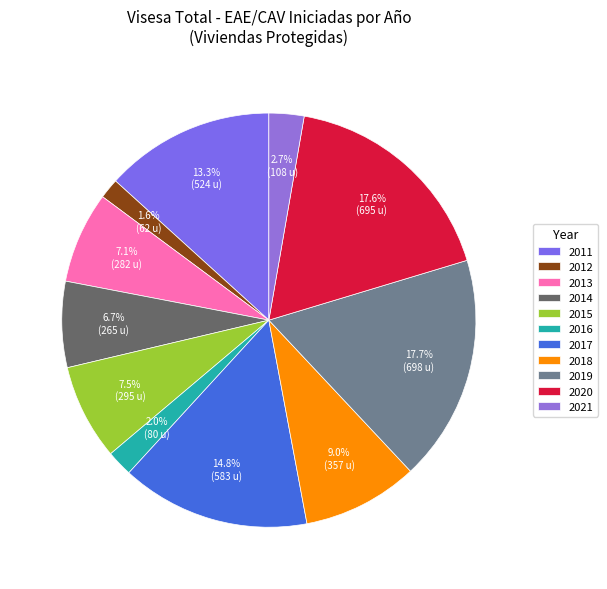

Count the number of slices in the pie.

11